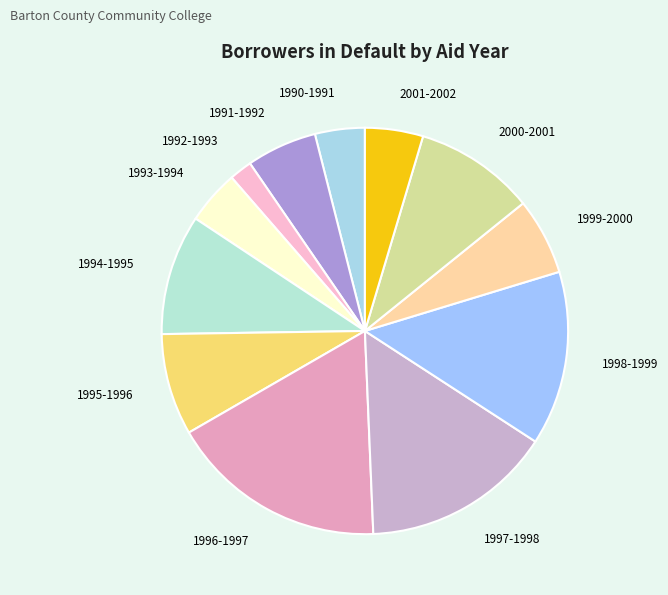

True or false: 2000-2001 accounts for 10% of the total.

True